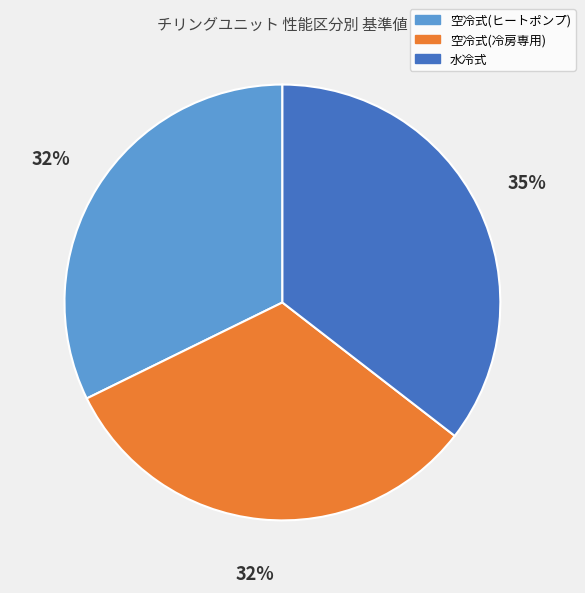

What percentage is the 空冷式(冷房専用) slice, to the nearest percent?

32%